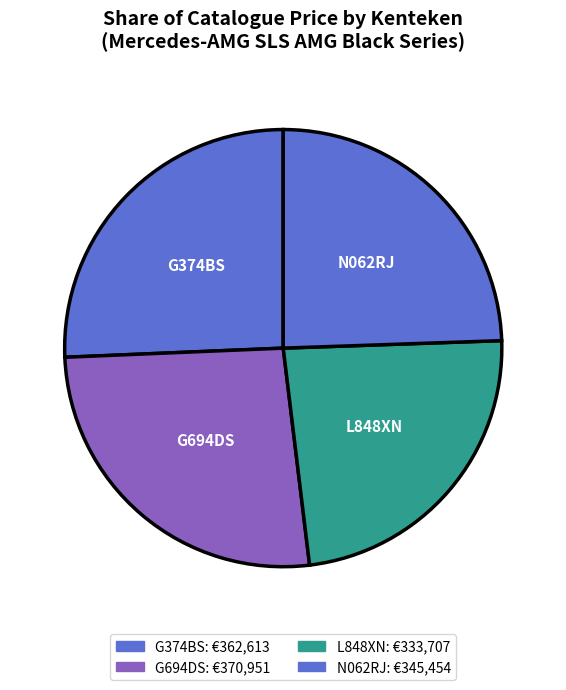

Count the number of slices in the pie.

4